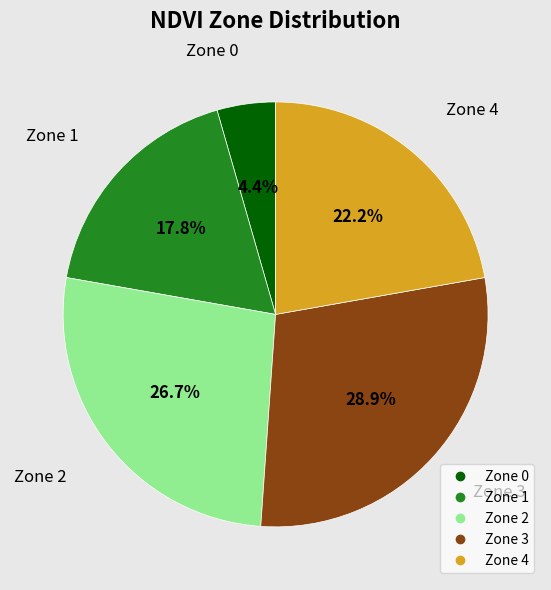

Which category has the smallest portion of the pie?

Zone 0